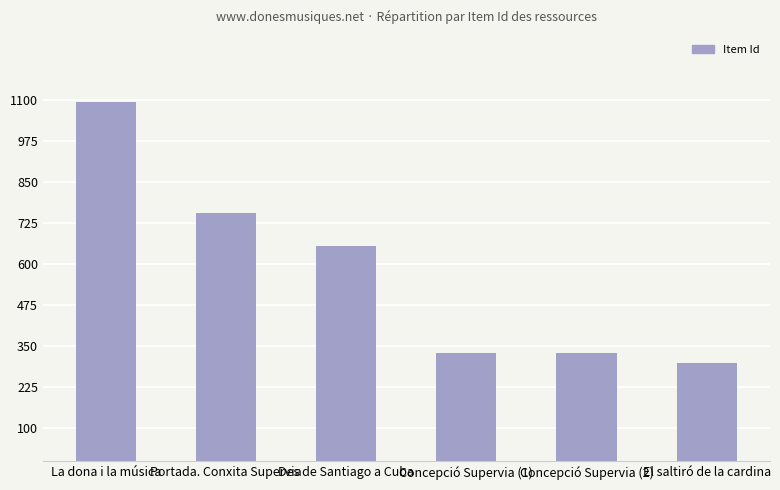

What is the change in value from Portada. Conxita Supervia to Concepció Supervia (1)?

-425